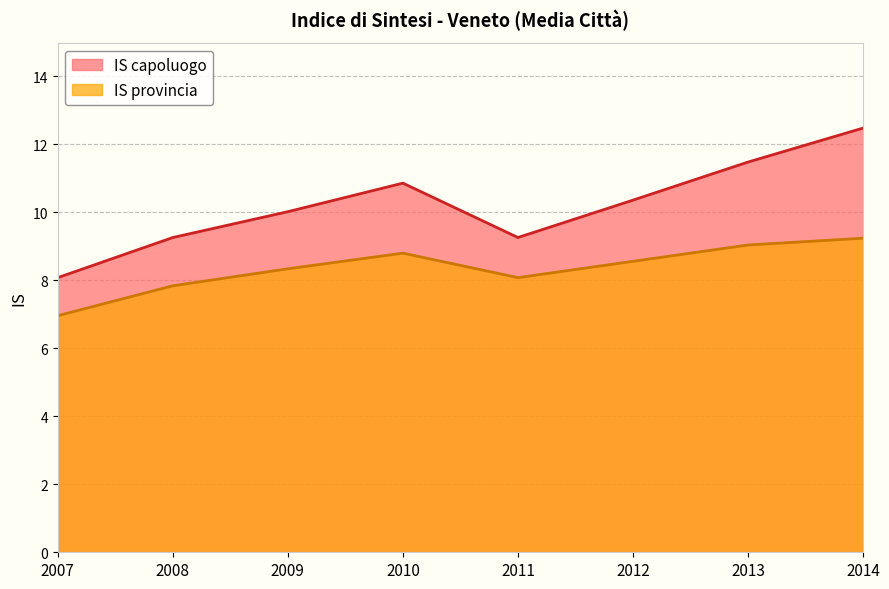

At how many categories does at least one series exceed 8?

8